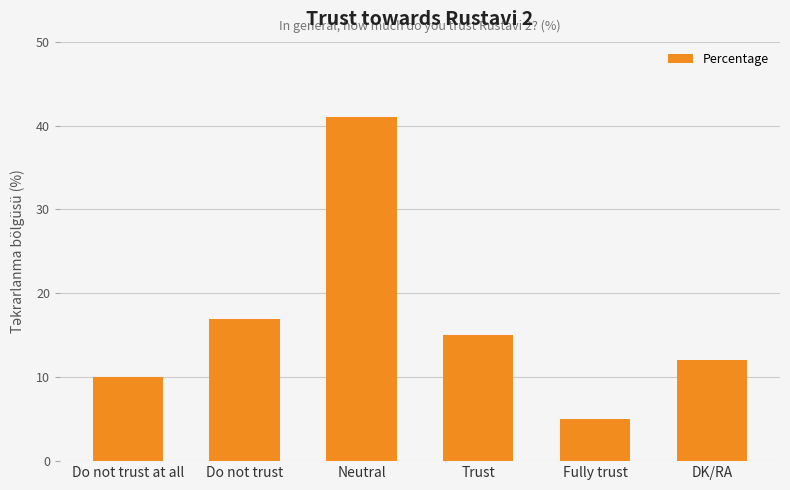

Approximately how many times larger is the value at Neutral compared to Fully trust?

8.2